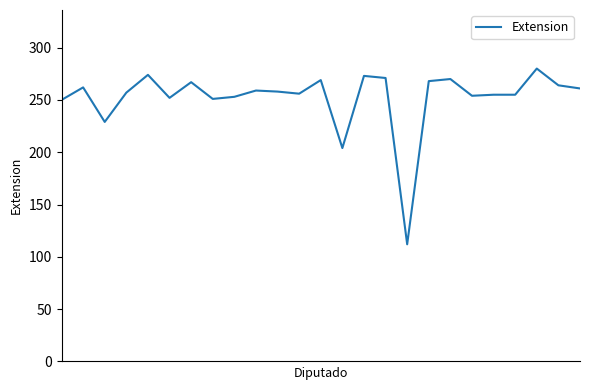

What is the maximum value shown in the chart?

280